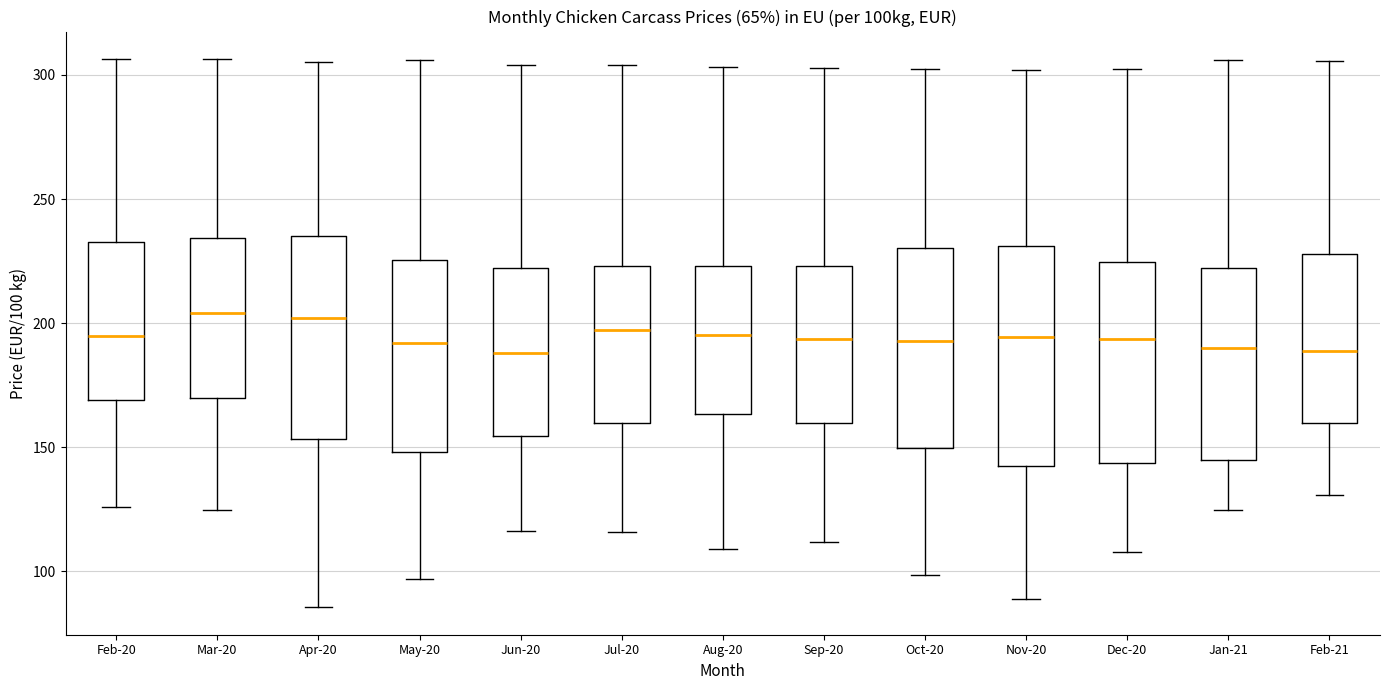

Reading left to right, read every box against the y-axis: the position of its median line, the range the box covers, and the ends of its whiskers. The values are not printed on the chart, so give them approximately, as read against the axis.

Feb-20: median 195, box 170 to 235, whiskers 125 to 305
Mar-20: median 205, box 170 to 235, whiskers 125 to 305
Apr-20: median 200, box 155 to 235, whiskers 85 to 305
May-20: median 190, box 150 to 225, whiskers 95 to 305
Jun-20: median 190, box 155 to 220, whiskers 115 to 305
Jul-20: median 195, box 160 to 225, whiskers 115 to 305
Aug-20: median 195, box 165 to 225, whiskers 110 to 305
Sep-20: median 195, box 160 to 225, whiskers 110 to 305
Oct-20: median 195, box 150 to 230, whiskers 100 to 300
Nov-20: median 195, box 140 to 230, whiskers 90 to 300
Dec-20: median 195, box 145 to 225, whiskers 110 to 300
Jan-21: median 190, box 145 to 220, whiskers 125 to 305
Feb-21: median 190, box 160 to 230, whiskers 130 to 305